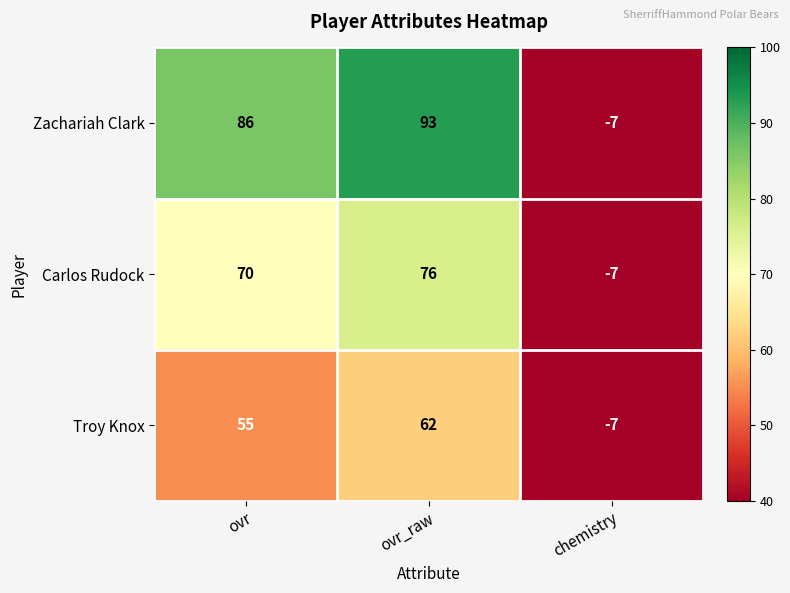

How many values in Zachariah Clark are above zero?

2